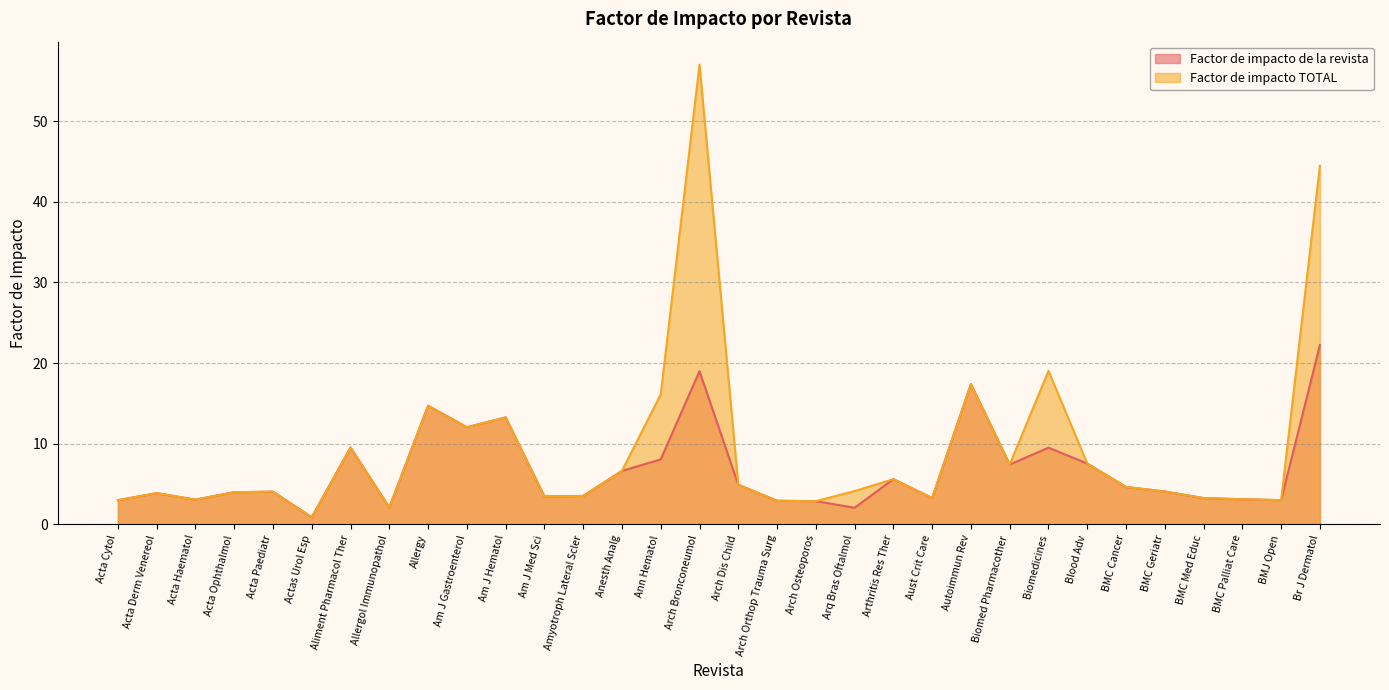

In Factor de impacto de, how many points are lower than both neighbors (excluding endpoints)?

9